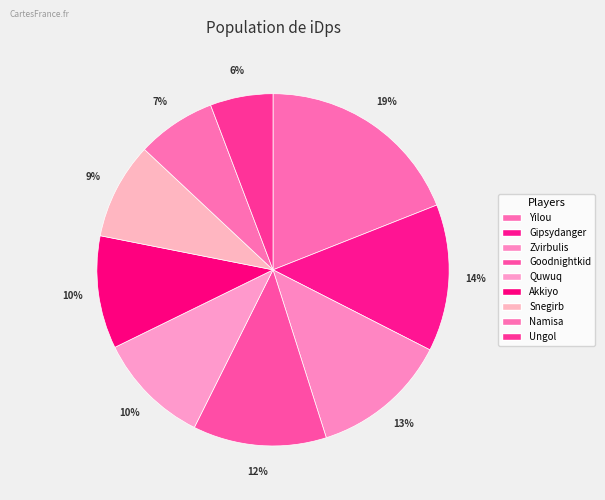

Which slice is the smallest?

Ungol